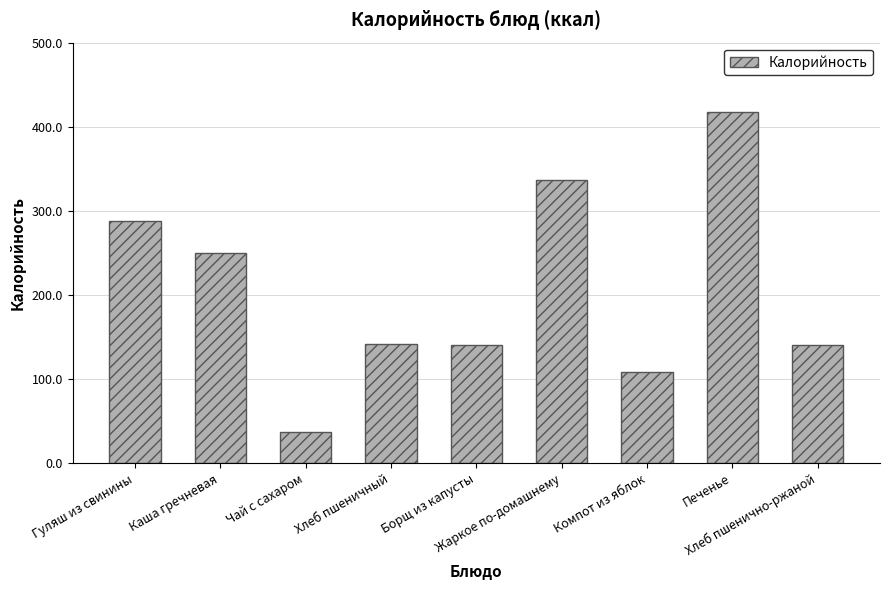

What is the sum of all values?

1861